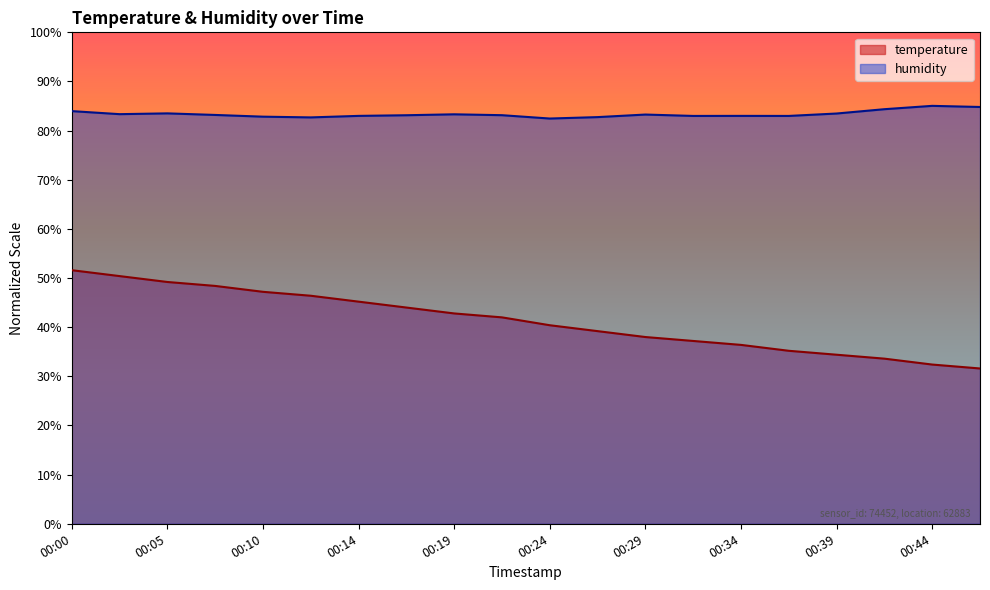

In humidity, how many points are lower than both neighbors (excluding endpoints)?

5